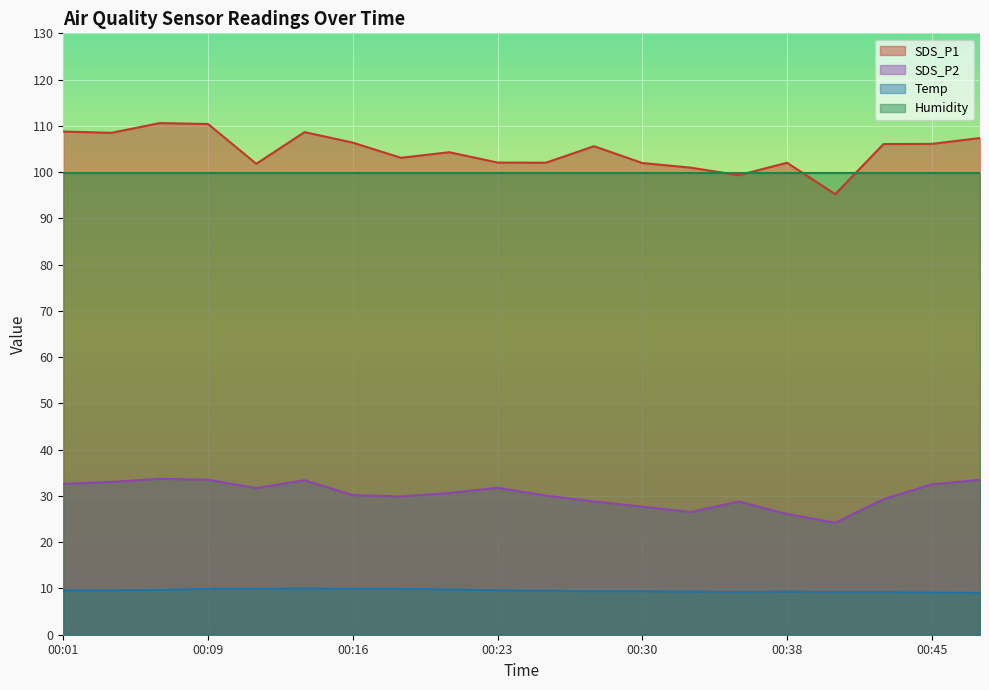

How many interior local peaks does the SDS_P1 series have?

5